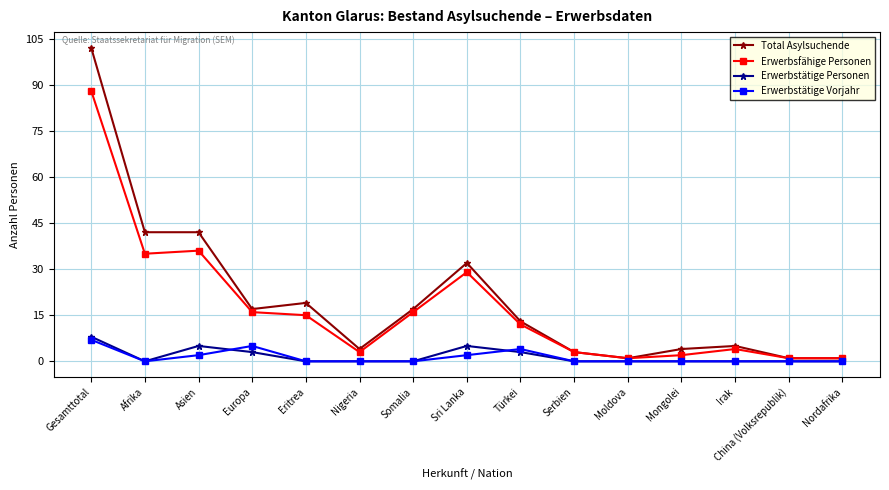

At which category does Erwerbsfähige Personen reach its first local peak?

Asien